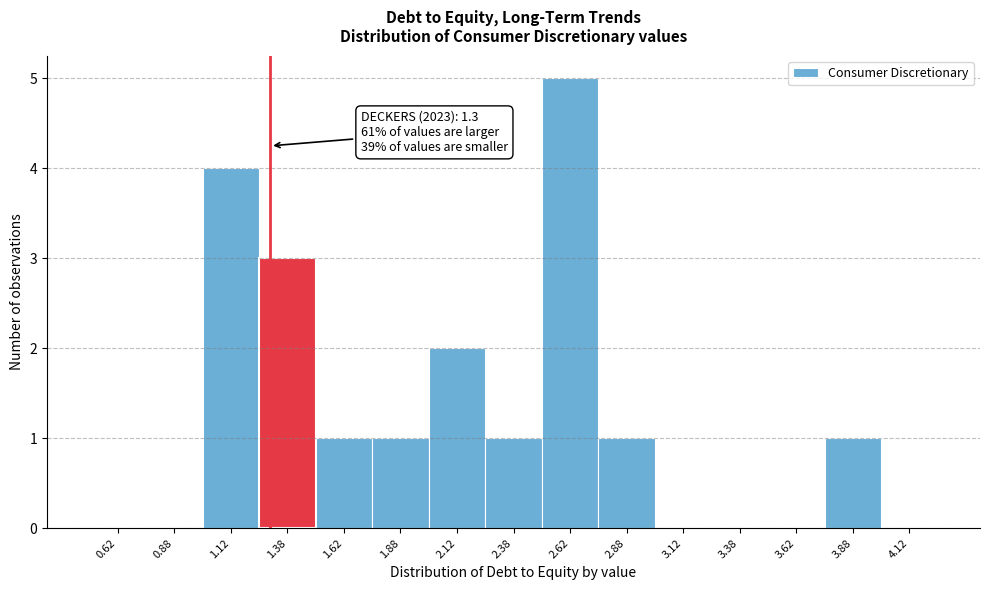

Which range on the x-axis has the tallest bar?

2.50 to 2.75